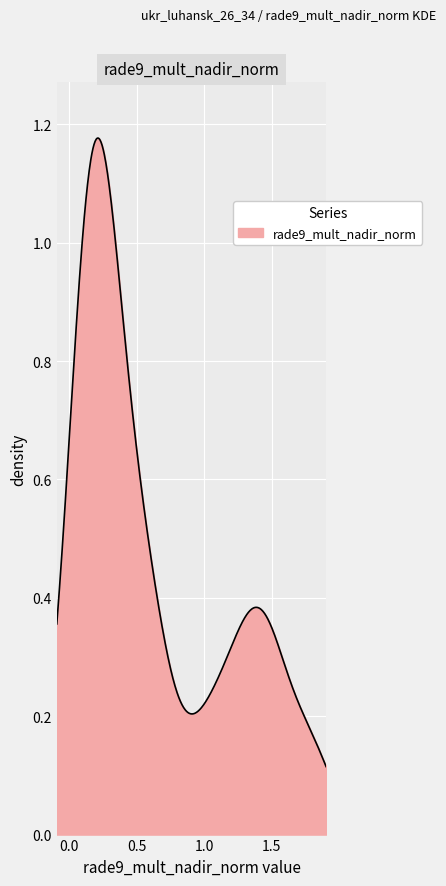

How many lines are shown in the chart?

1